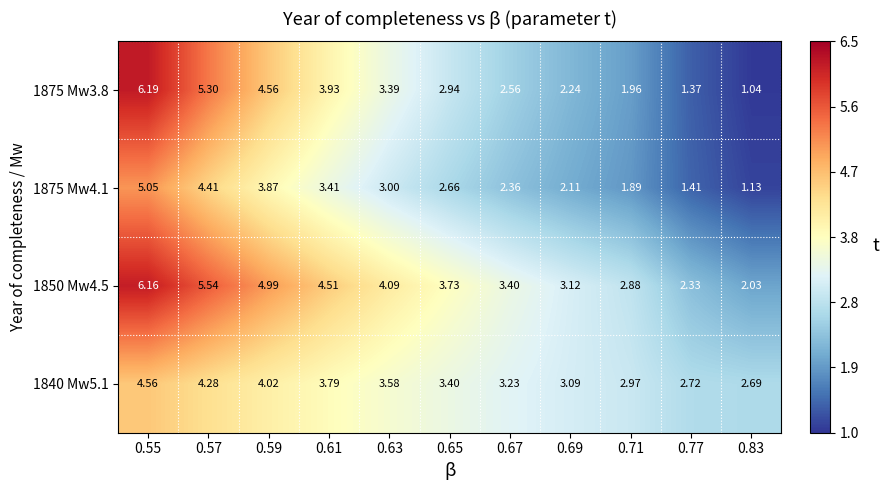

Is the value of 1840 Mw5.1 at 0.83 greater than the value of 1850 Mw4.5 at 0.65?

No